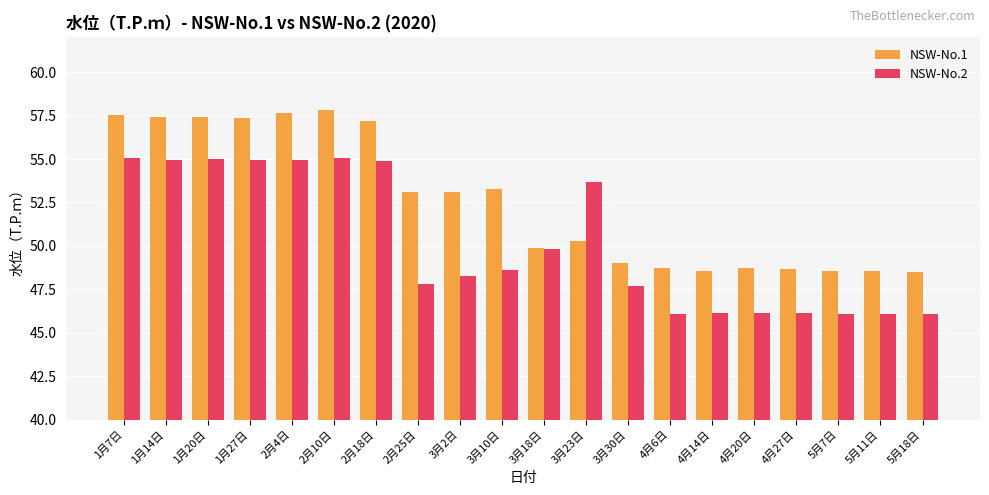

What is the difference between the NSW-No.2 values at 4月14日 and 5月18日?

0.1